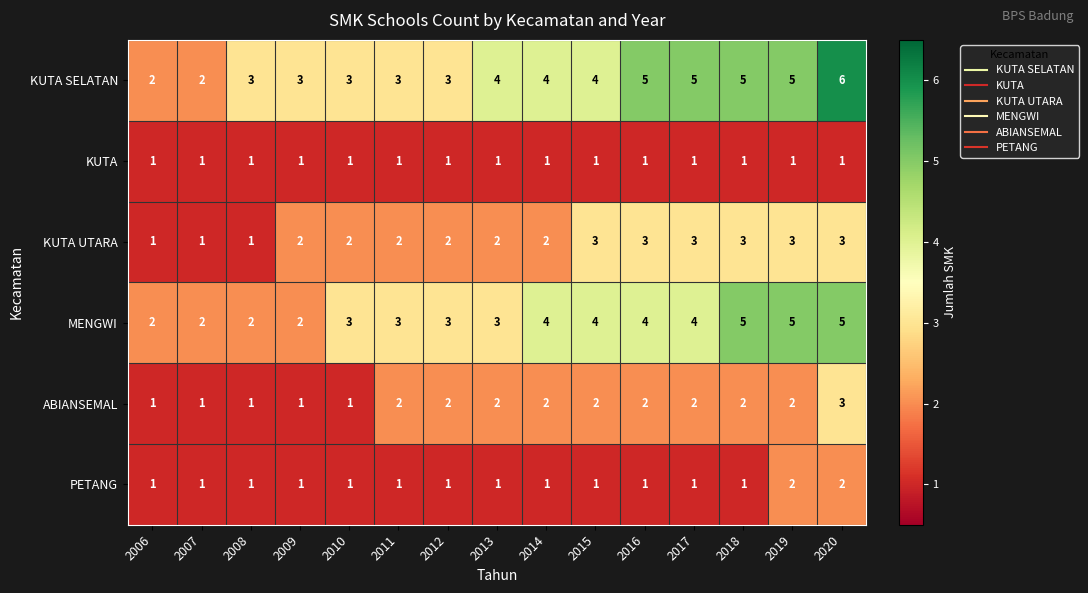

How many KUTA UTARA values are between 2 and 3?

12